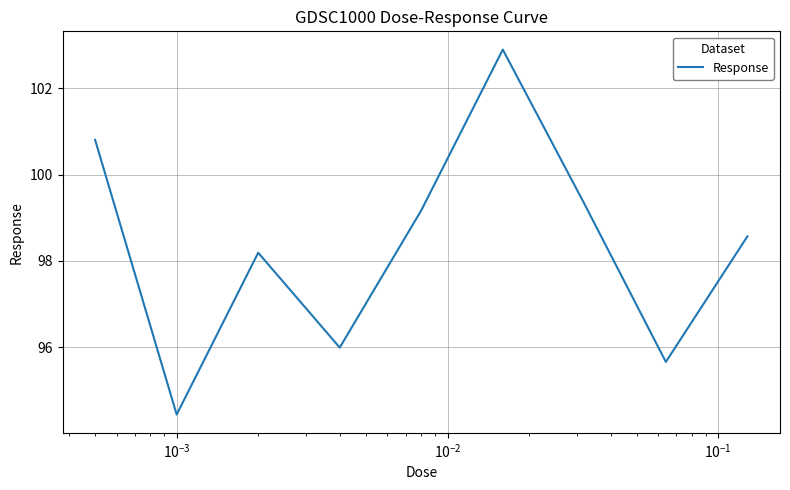

What is the difference between the maximum and minimum values?

8.4